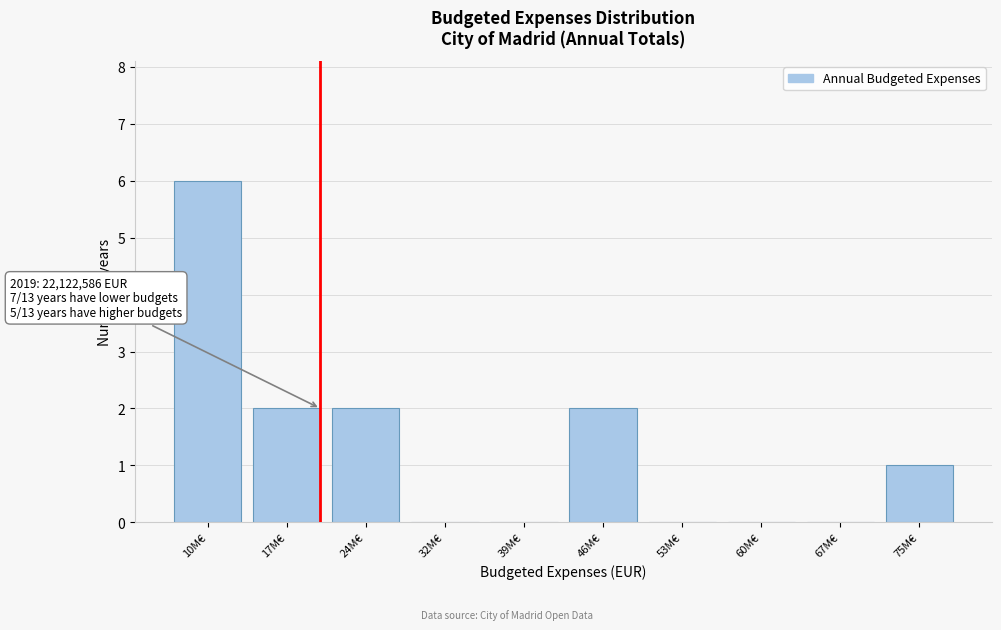

Reading right to left, list all the values displayed in this chart.

75M€=1	67M€=0	60M€=0	53M€=0	46M€=2	39M€=0	32M€=0	24M€=2	17M€=2	10M€=6